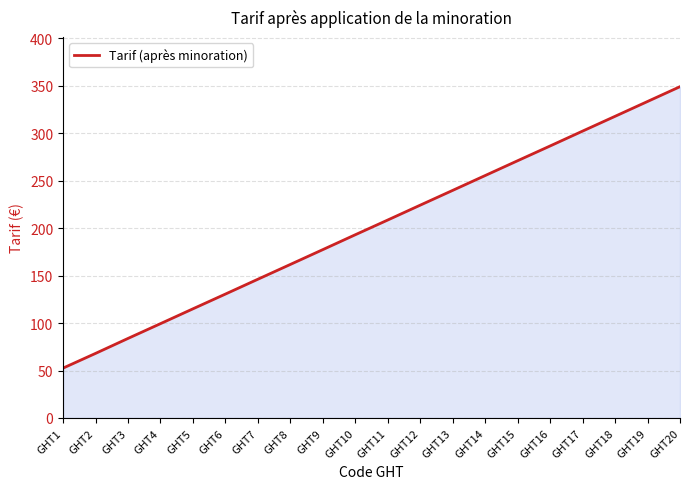

True or false: the data shows 331.9 at GHT12.

False